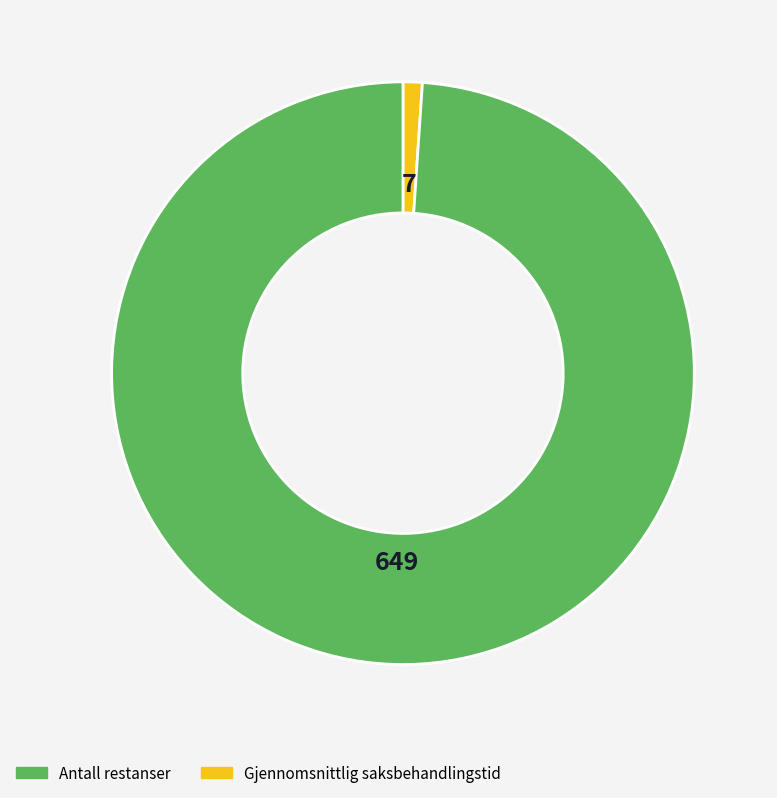

Is there any slice that represents more than half of the pie?

Yes